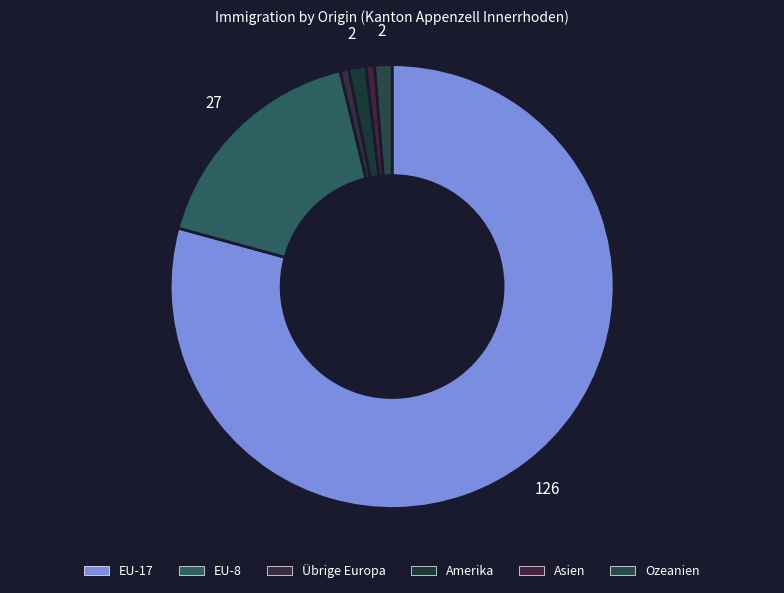

What is the largest slice in the pie chart?

EU-17